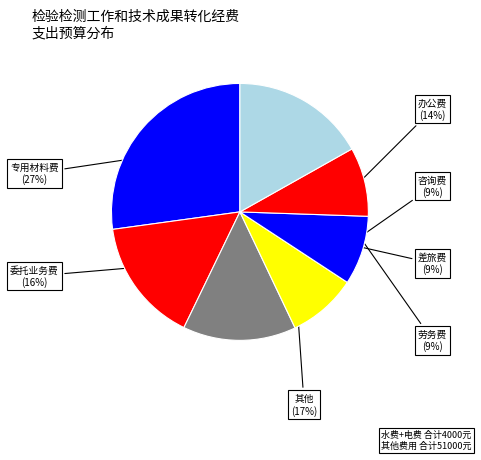

To the nearest percent, what portion does 劳务费 represent?

9%